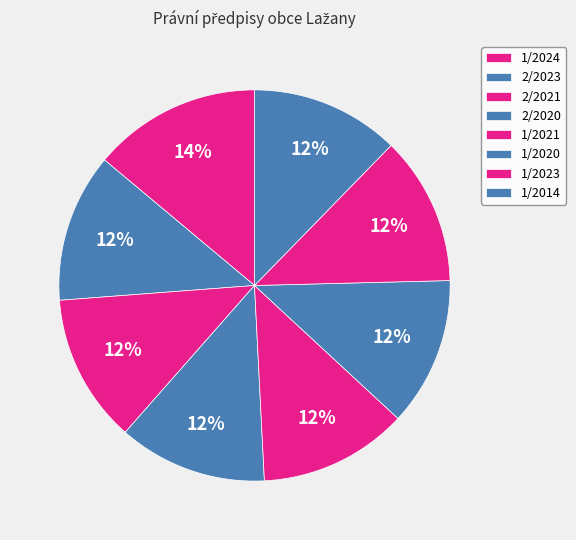

Count the number of slices in the pie.

8